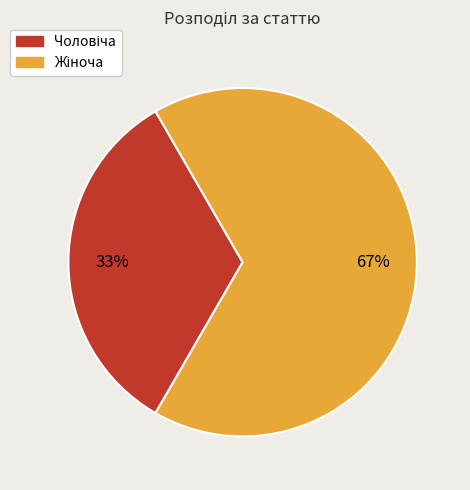

Is there any slice that represents more than half of the pie?

Yes